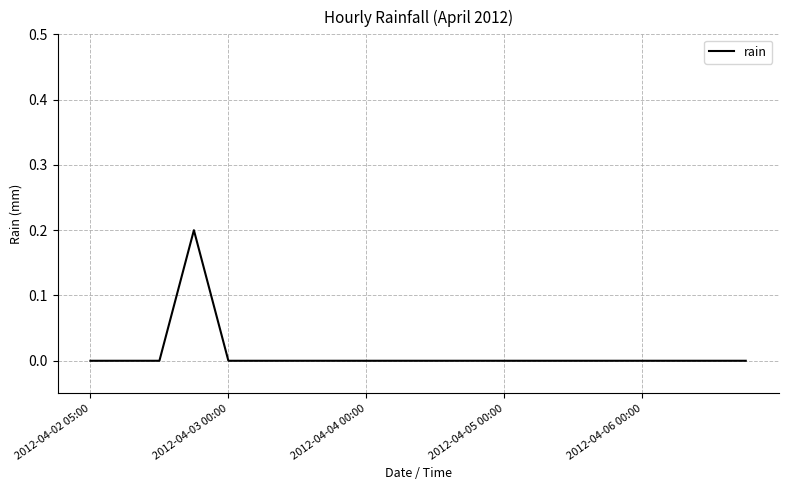

Reading left to right, extract all data points from this chart.

0.0	0.0	0.0	0.2	0.0	0.0	0.0	0.0	0.0	0.0	0.0	0.0	0.0	0.0	0.0	0.0	0.0	0.0	0.0	0.0